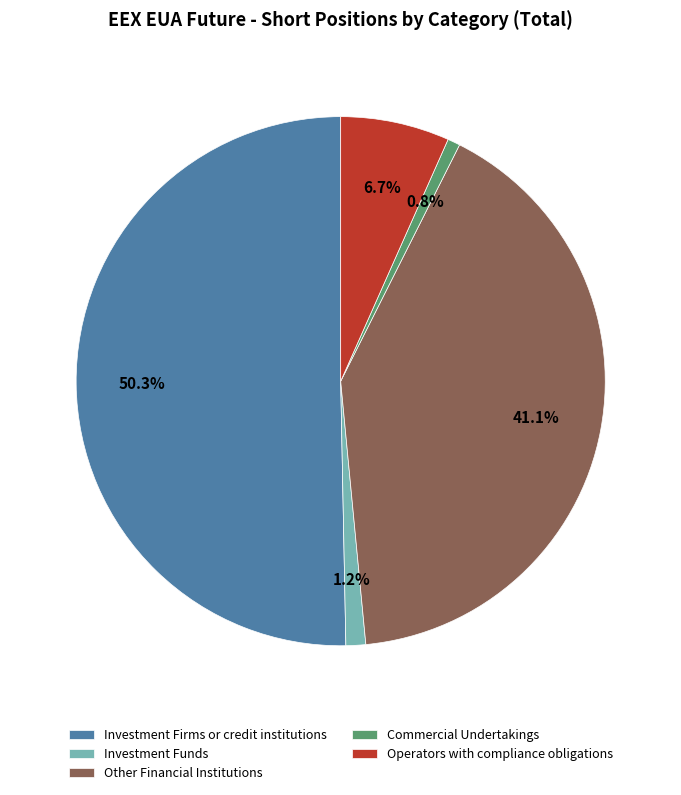

Approximately how many times larger is the value at Investment Firms or credit institutions compared to Commercial Undertakings?

65.9